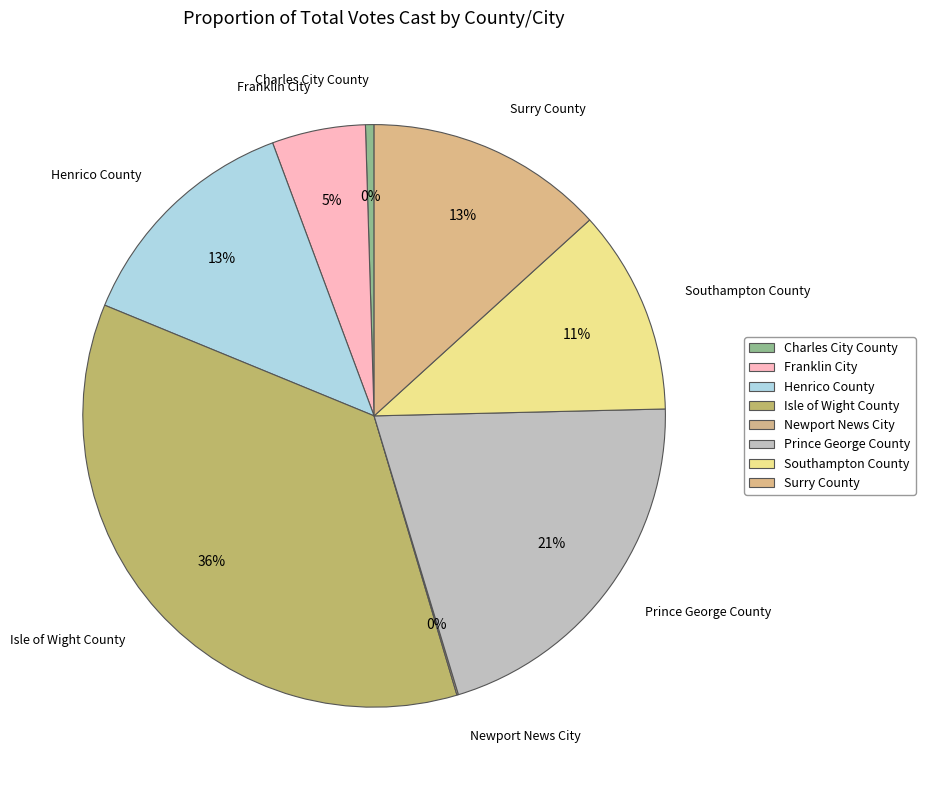

What is the largest slice in the pie chart?

Isle of Wight County